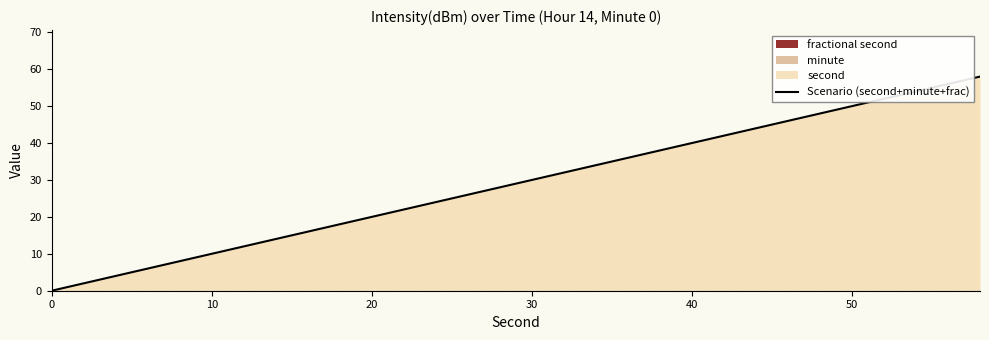

True or false: Scenario (second+minute+frac) has a value of 0 at 0.

True